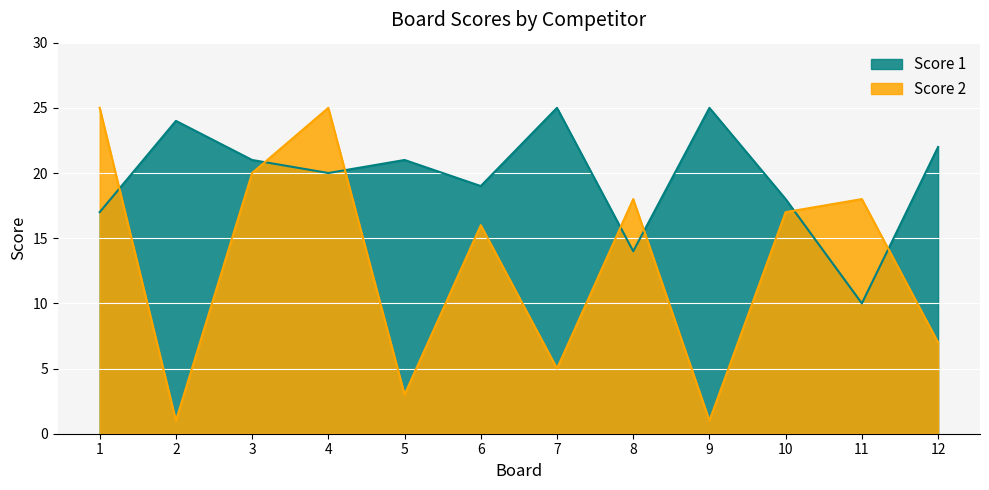

Which label corresponds to the largest value in the chart?

7